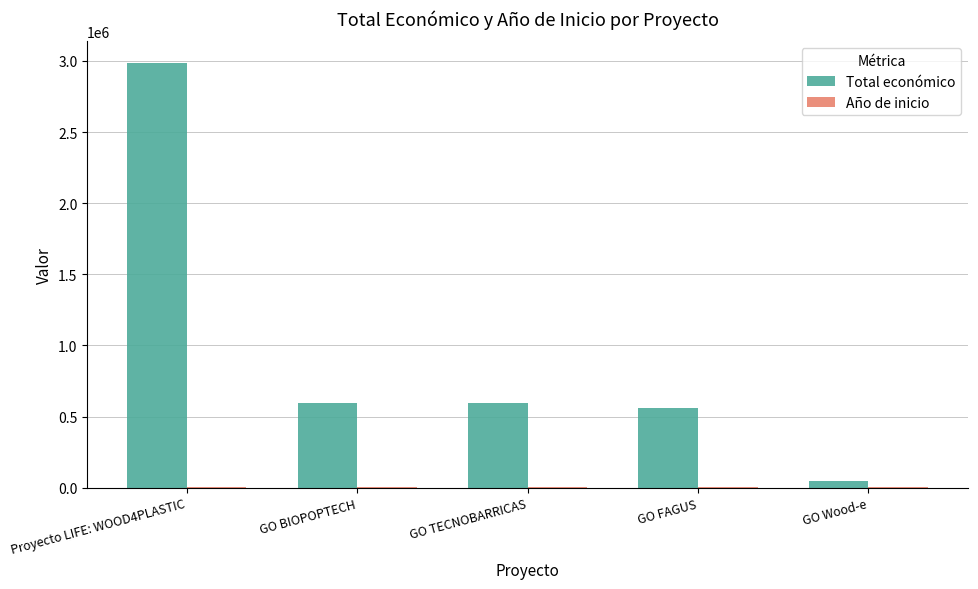

Which series has the largest total across all categories?

Total económico